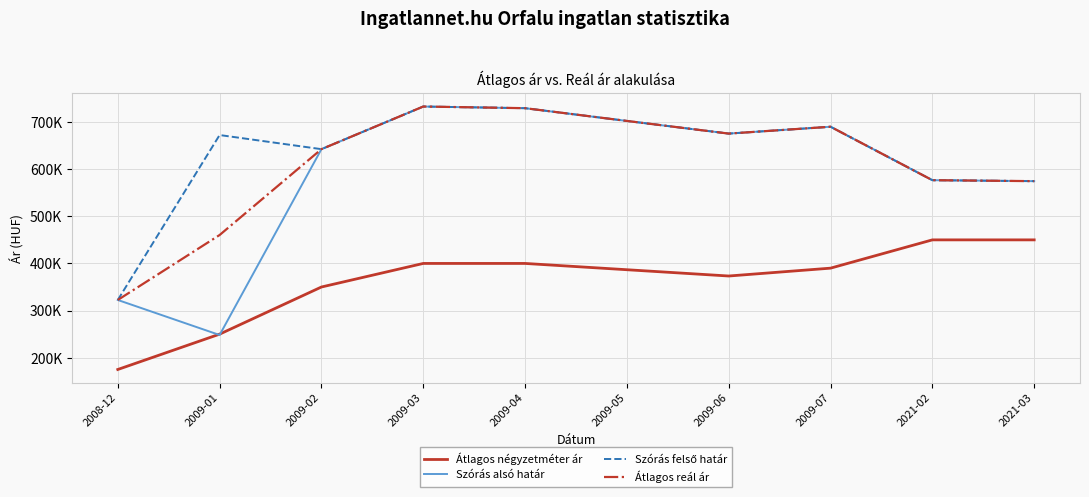

True or false: Szórás alsó határ has more than 2 interior local peaks.

False